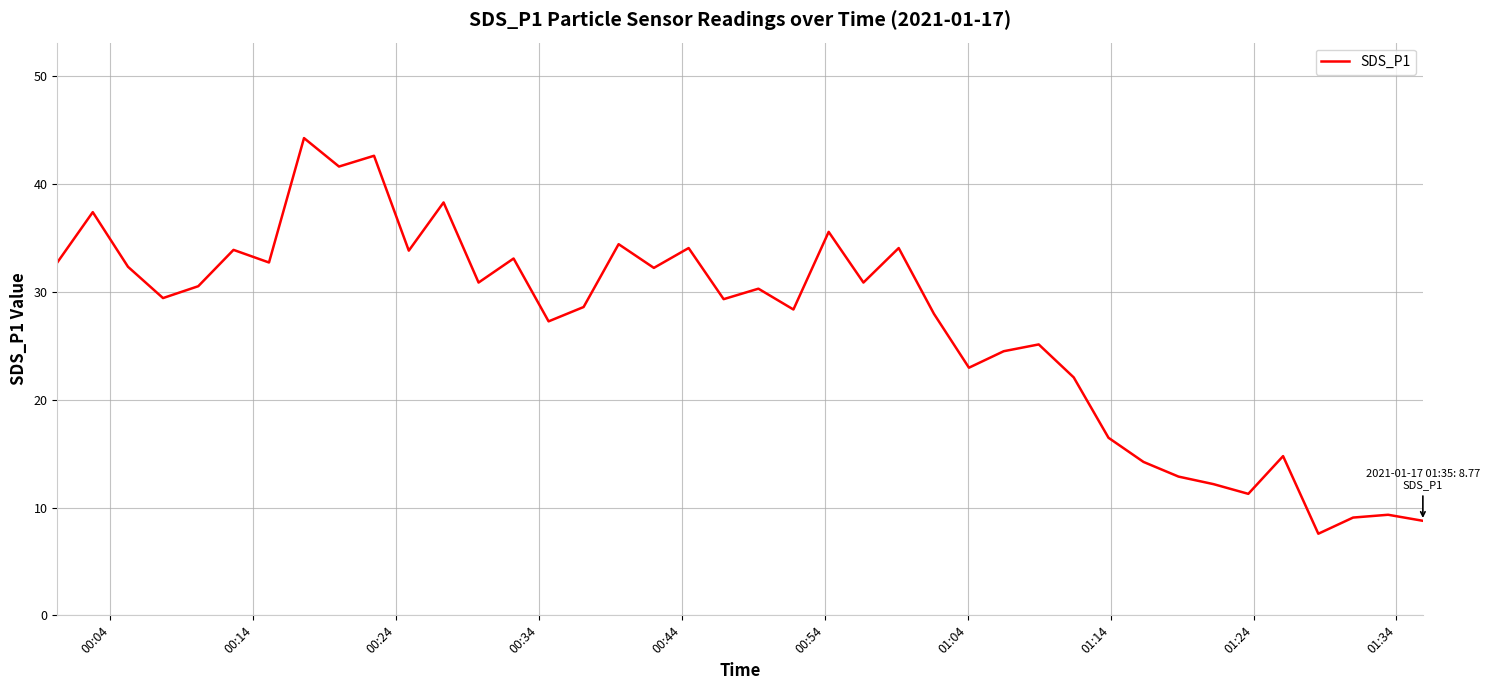

What is the greatest value displayed?

44.3